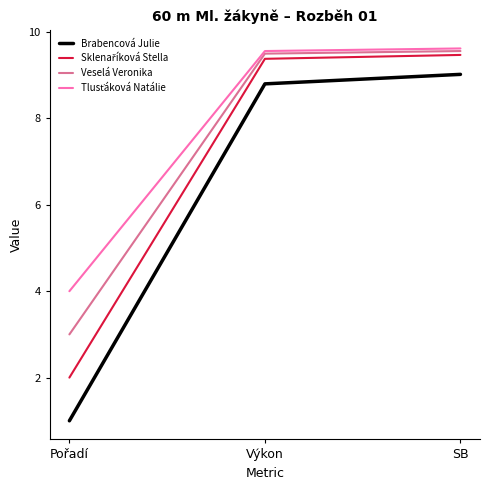

At how many categories does at least one series exceed 3?

3